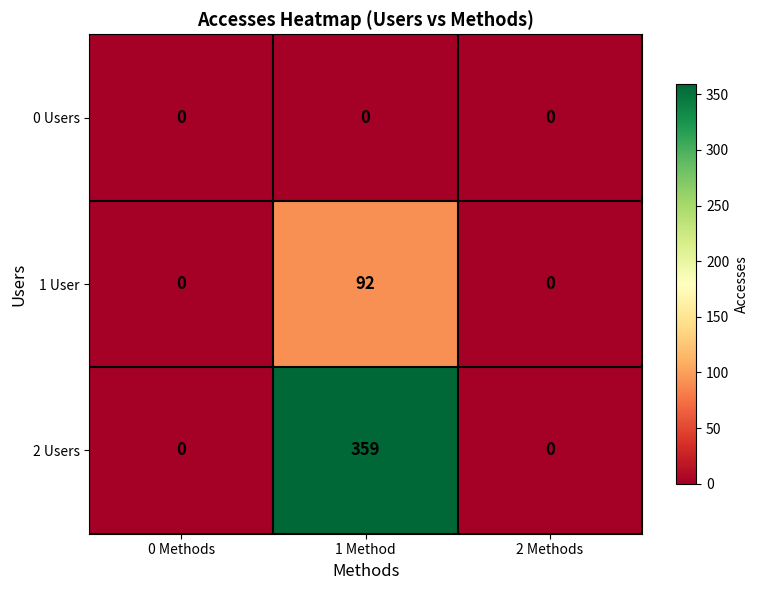

Count the 2 Users values in the range 0 to 359.

3